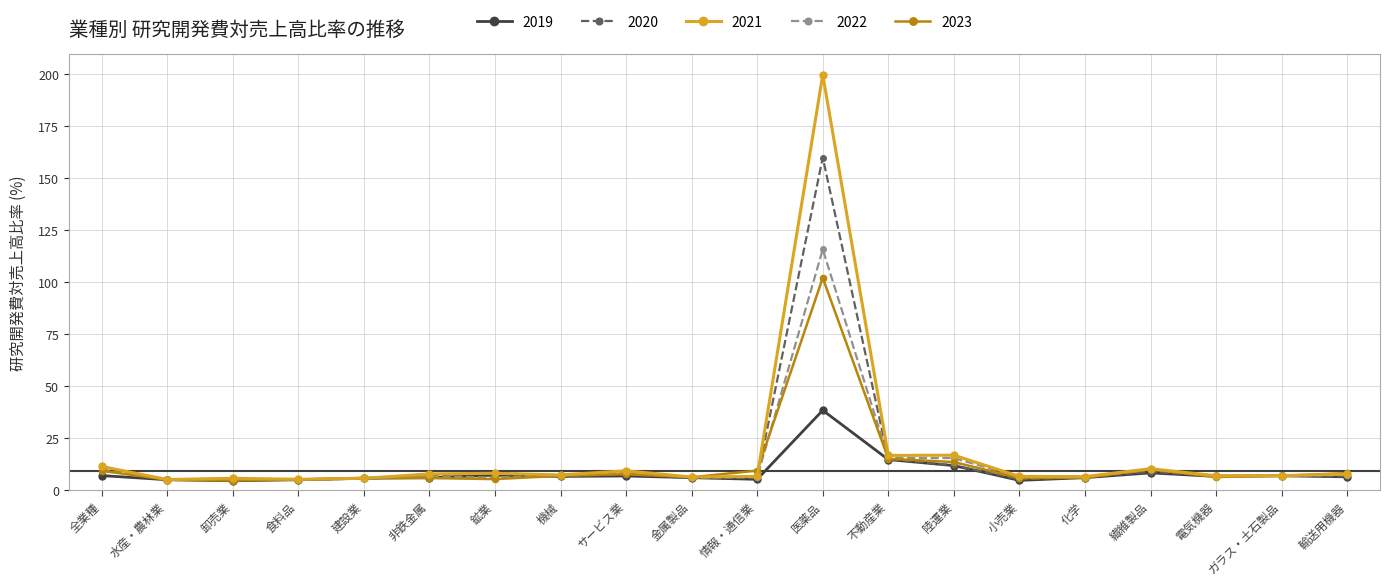

What is the average value of the 2020 series?

14.9